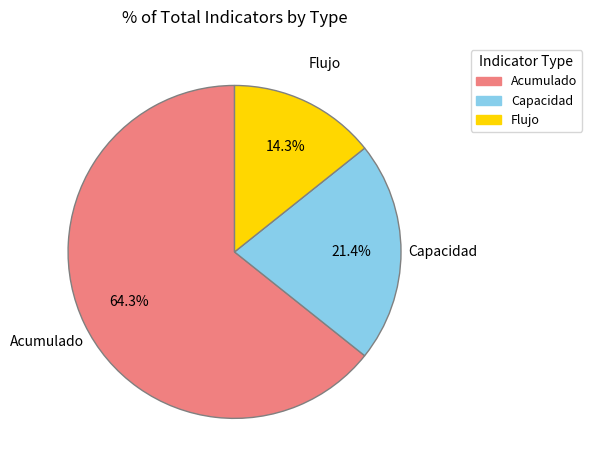

Does Acumulado represent more than half of the total?

Yes